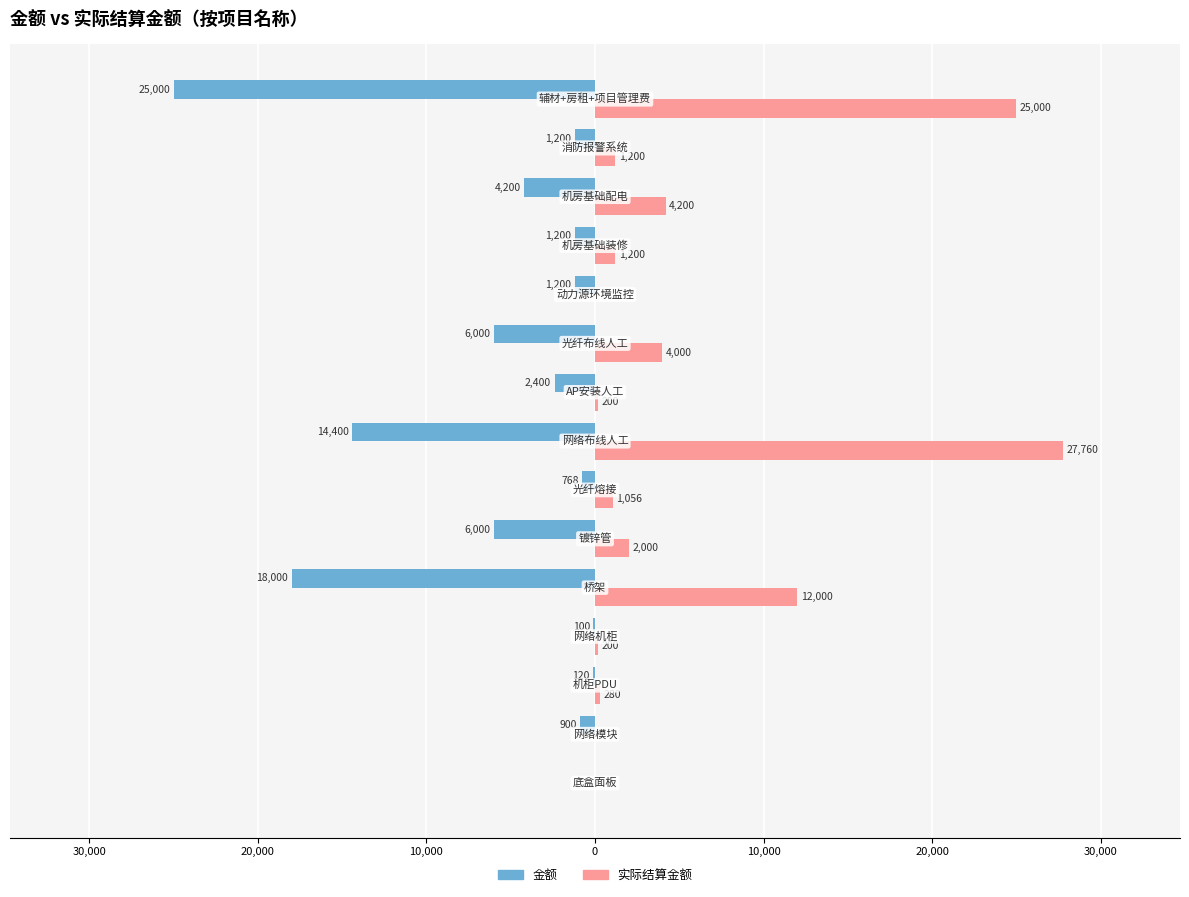

What are all the series names shown in the legend?

金额, 实际结算金额